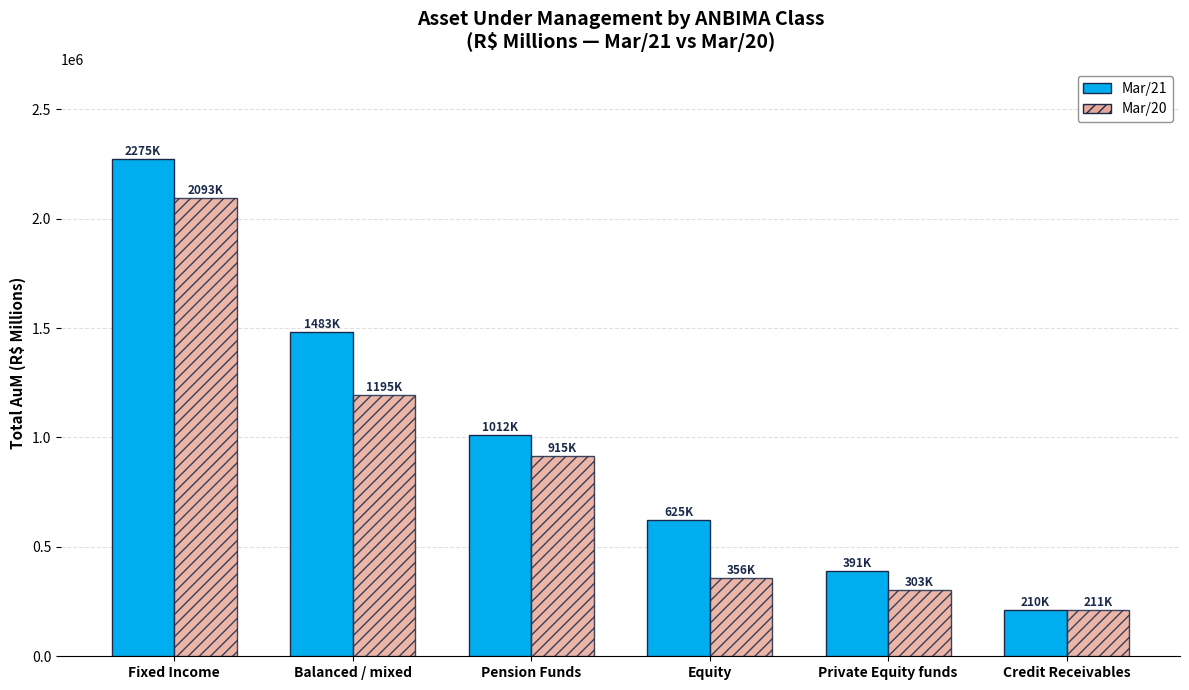

Is it true that Mar/21 equals 2274700.1 at Fixed Income?

True